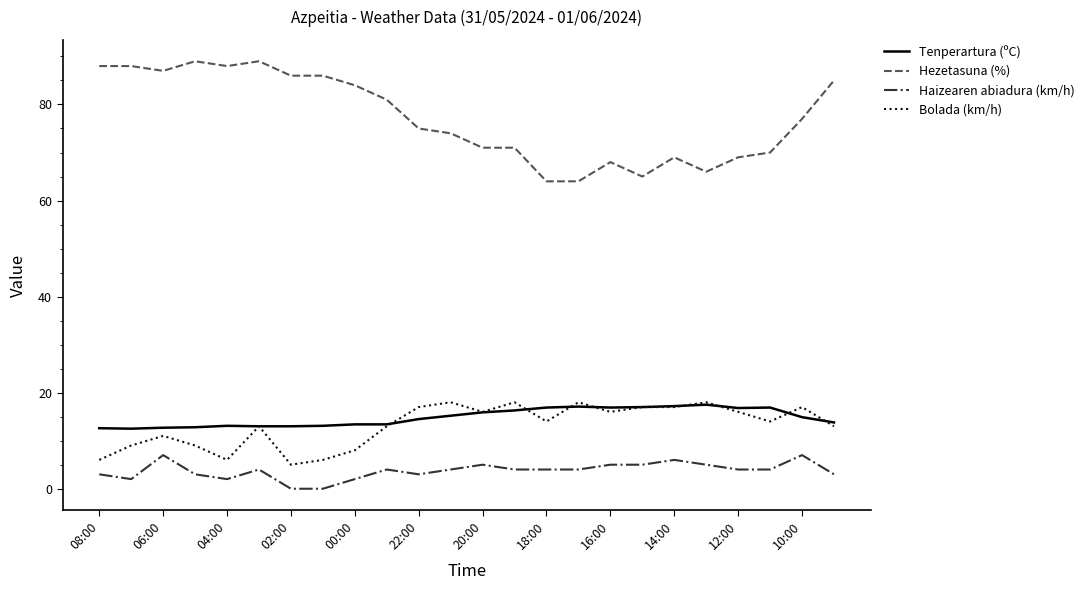

Which series has the largest total across all categories?

Hezetasuna (%)